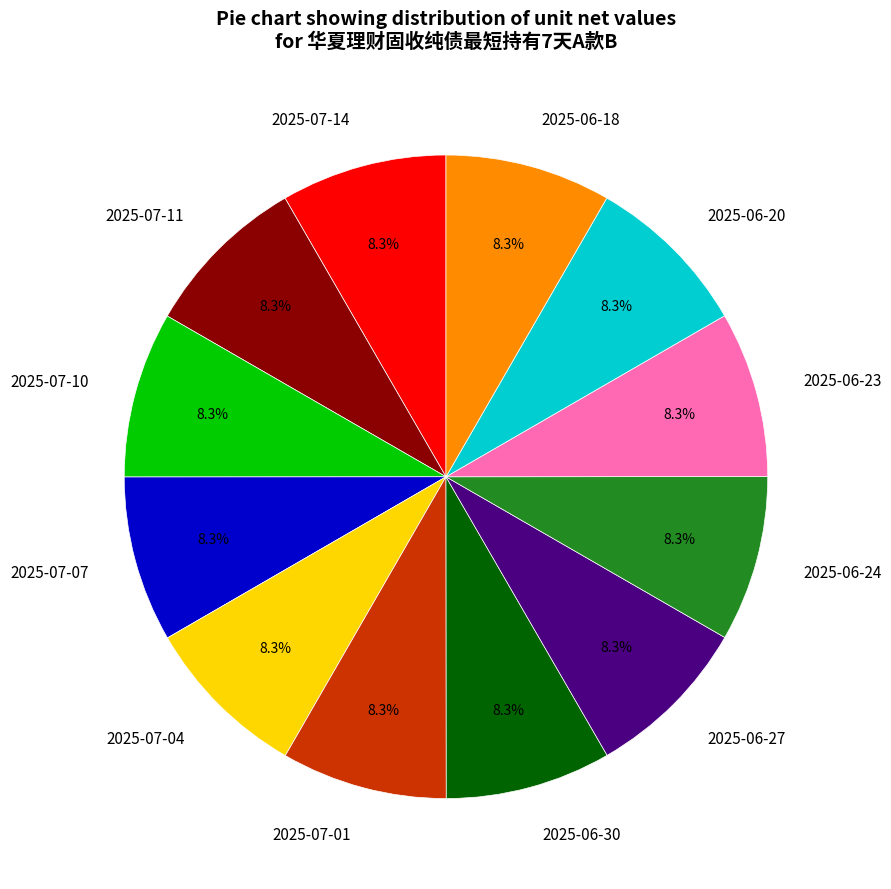

To the nearest percent, what is the combined percentage of 2025-06-20 and 2025-07-11?

17%